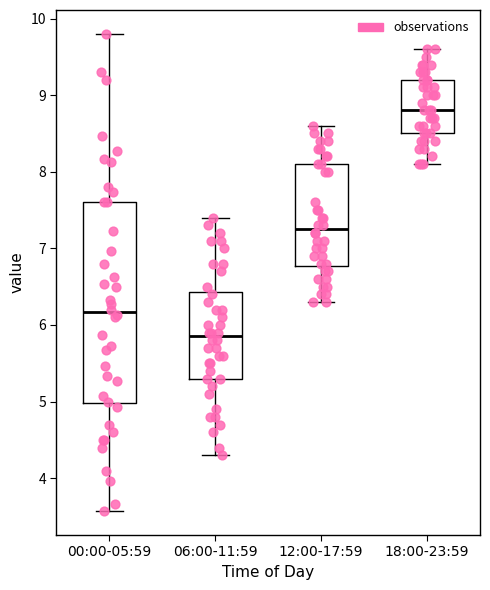

Comparing the boxes themselves (not the whiskers), which one is the tallest?

00:00-05:59